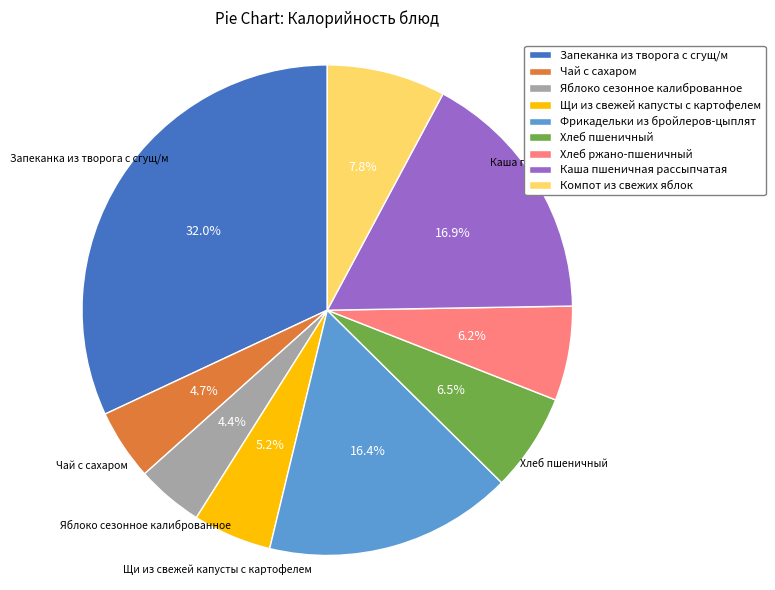

Do Хлеб пшеничный and Хлеб ржано-пшеничный together represent more than half of the pie?

No